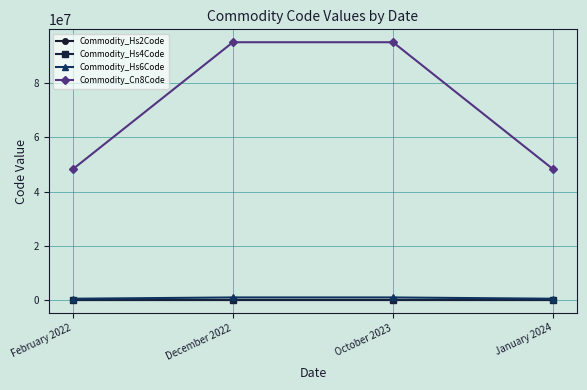

What is the spread (max minus min) of values at February 2022?

48237042